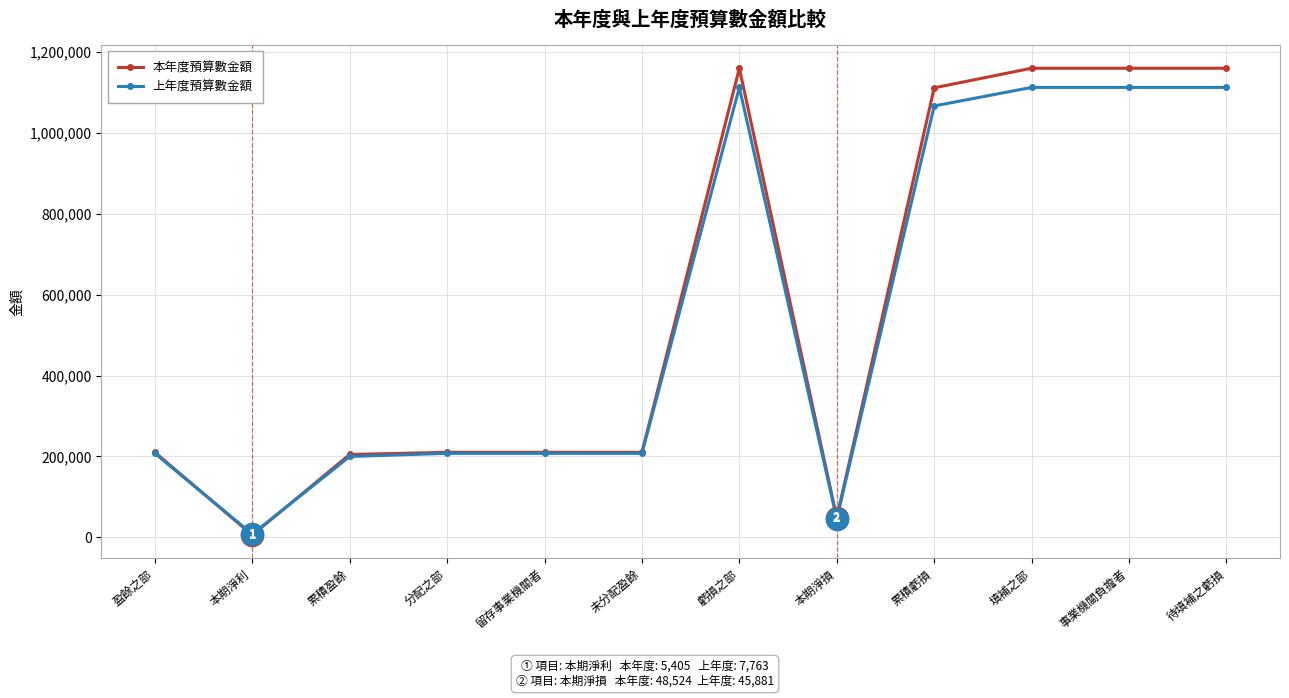

Which series changed the most between 分配之部 and 待填補之虧損?

本年度預算數金額